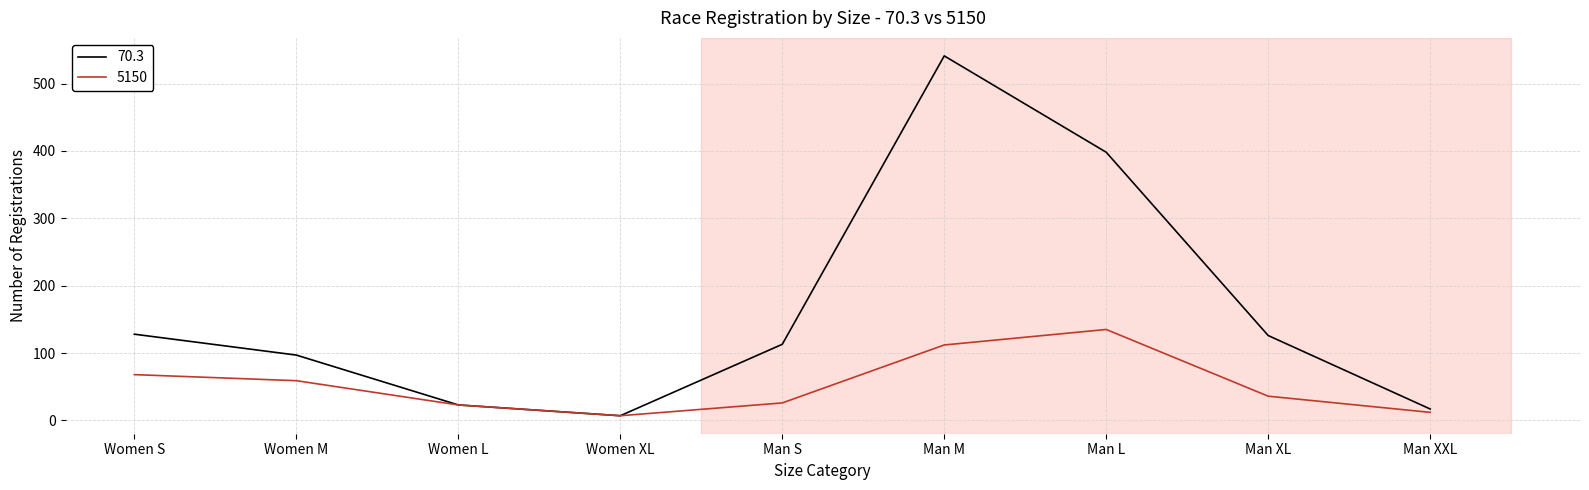

How many lines are shown in the chart?

2